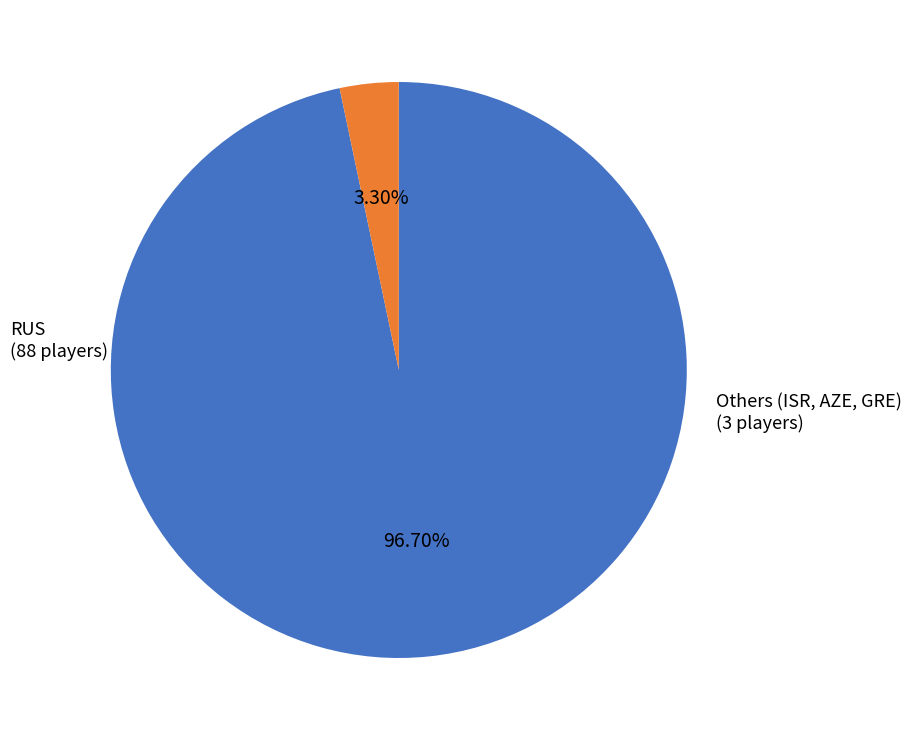

Is there any slice that represents more than half of the pie?

Yes